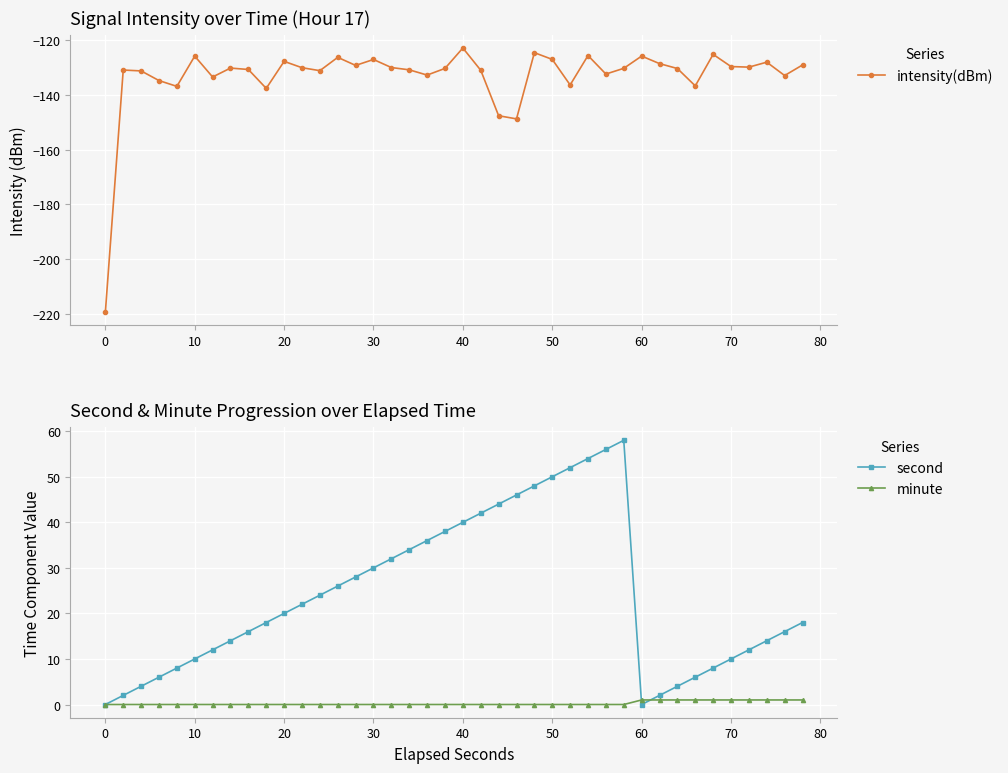

What is the maximum value for second?

58